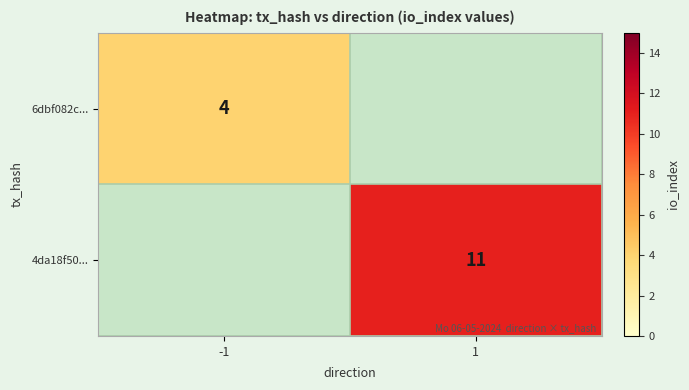

Is the value of 4da18f50... at 1 greater than the value of 6dbf082c... at -1?

Yes